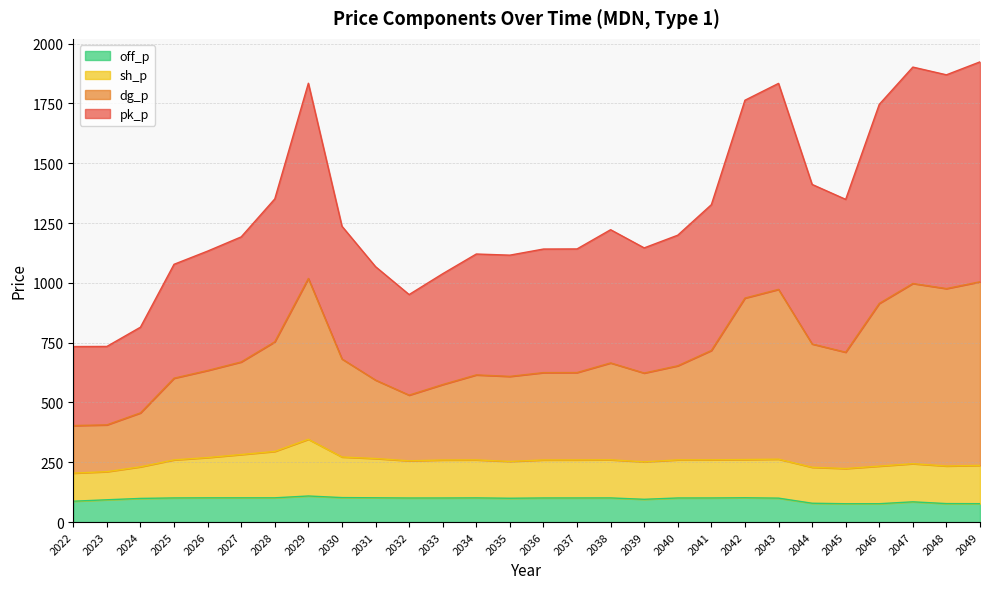

What is the sum of all off_p values?

2669.9